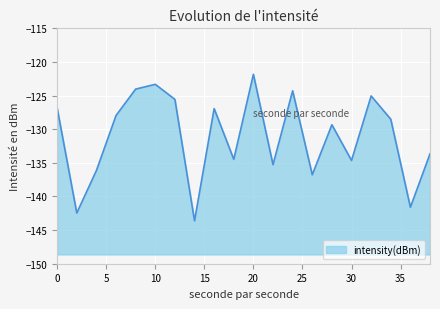

What is the smallest value displayed?

-143.6